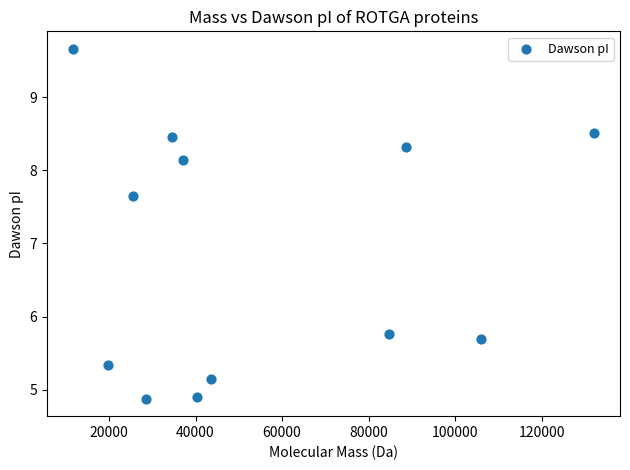

What Y value in the scatter plot is closest to 7?

7.6